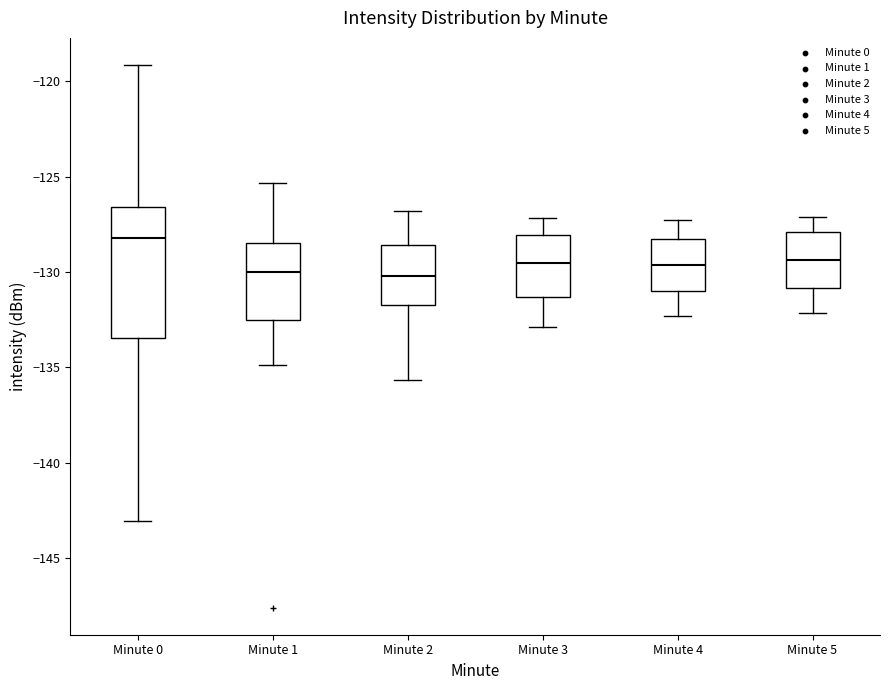

Which box is the tallest, from its lower edge to its upper edge?

Minute 0